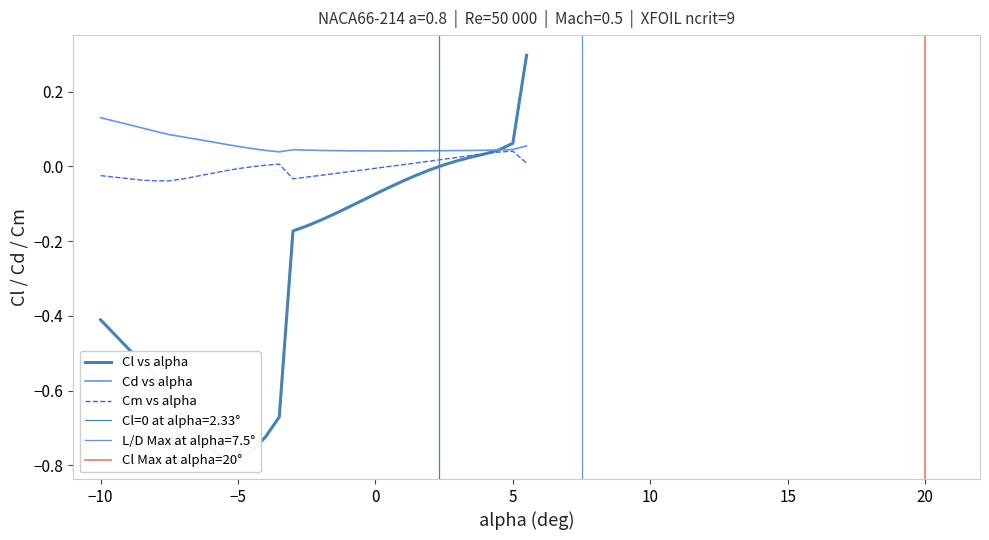

How many series are shown in this chart?

3